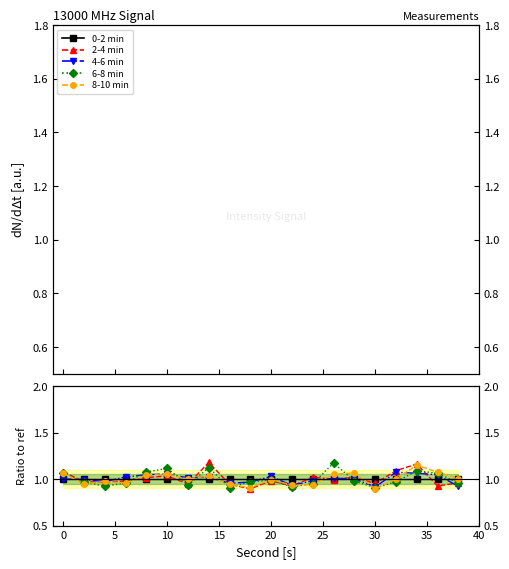

What are all the series names shown in the legend?

0-2 min, 2-4 min, 4-6 min, 6-8 min, 8-10 min